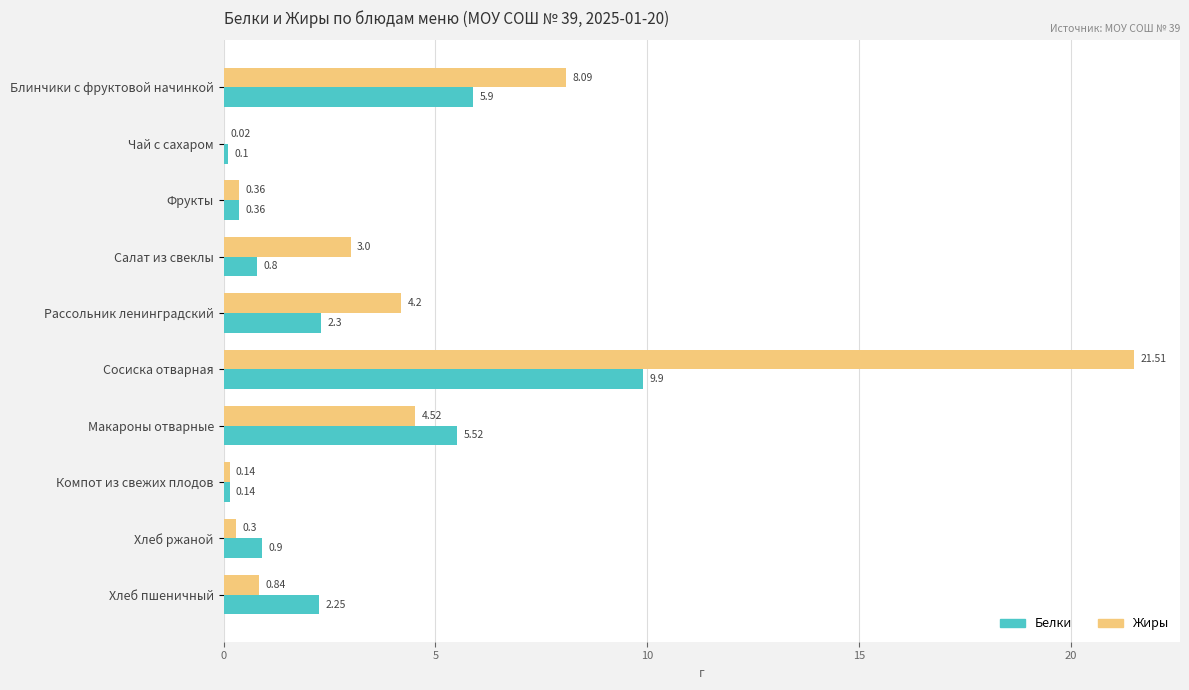

What is the sum of the Жиры values at Макароны отварные and Хлеб ржаной?

4.8